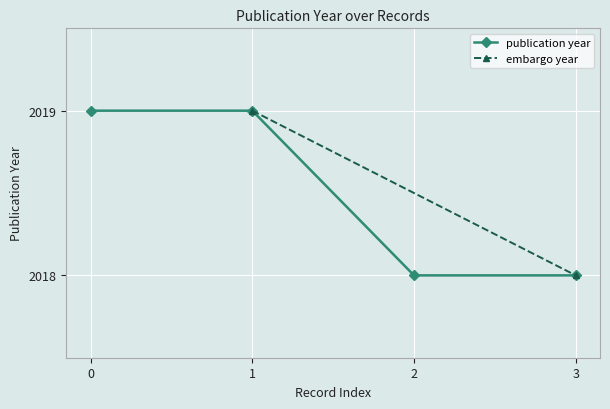

What is the value of the publication year point at the 3rd from the left?

2018